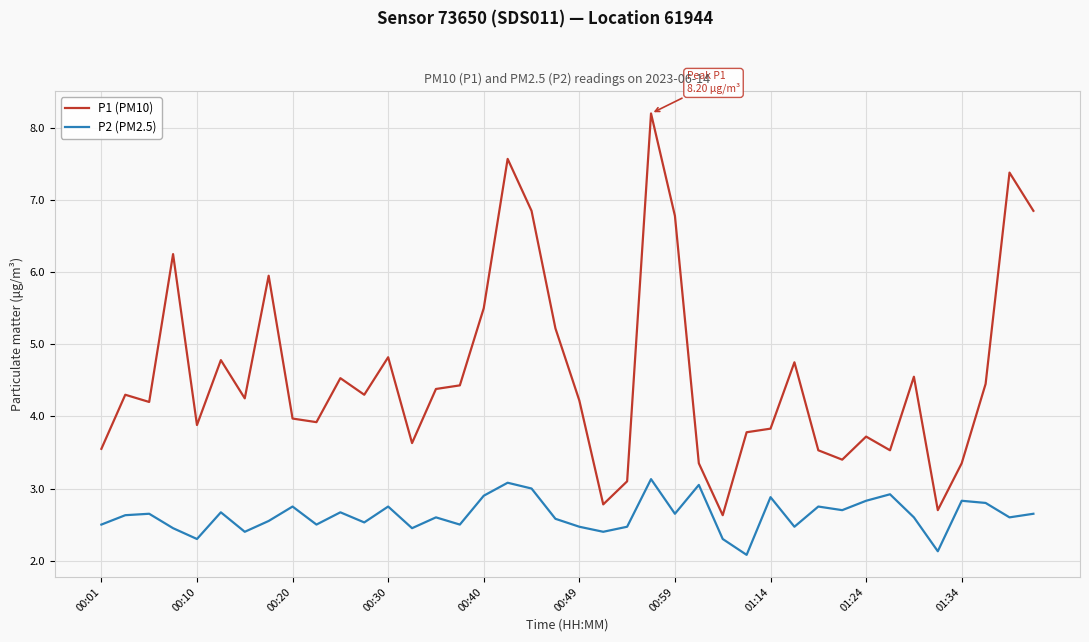

Rank the series by their maximum value, from lowest to highest.

P2 (PM2.5), P1 (PM10)